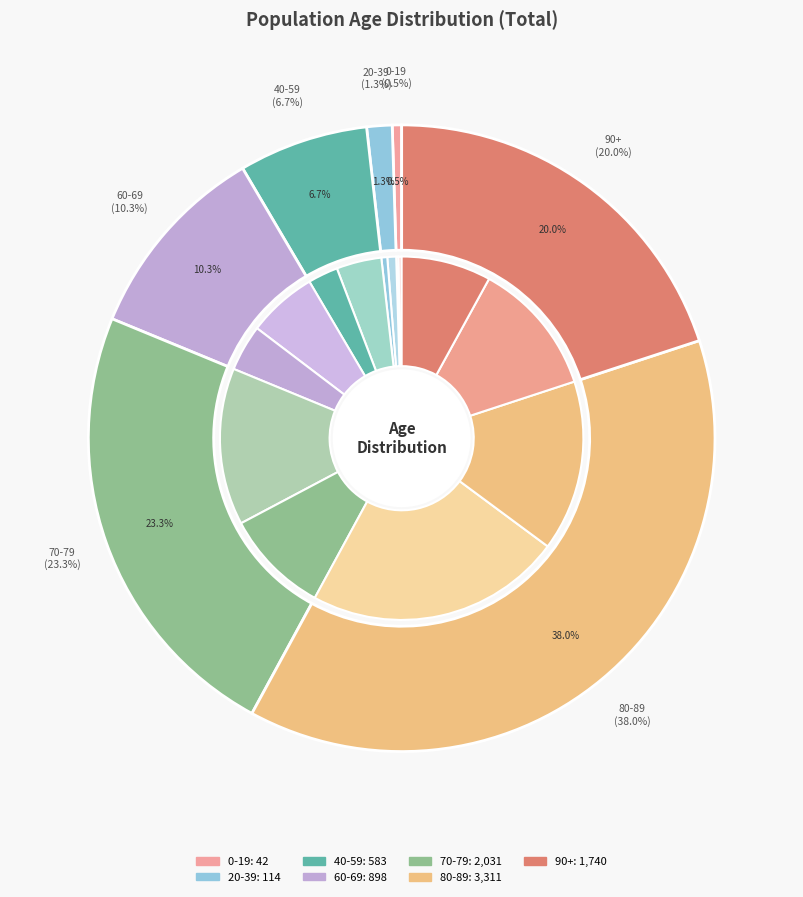

Is it true that 35-39 is 15% of the pie?

False